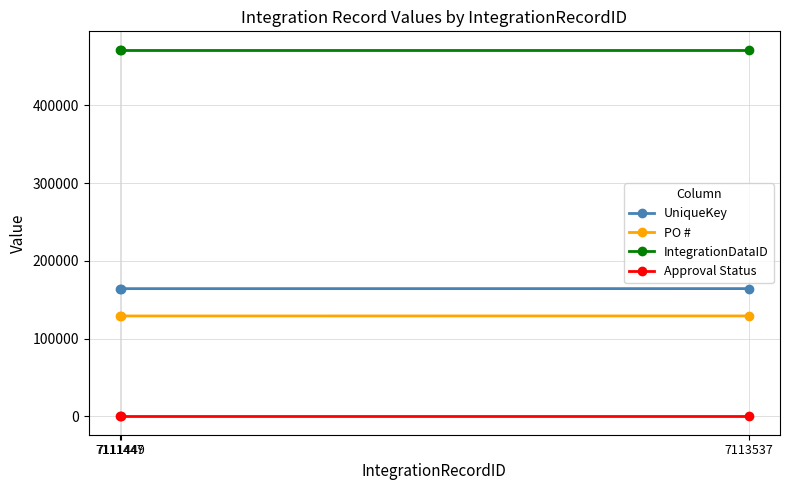

What is the value of the Approval Status point at the 3rd from the left?

2.0